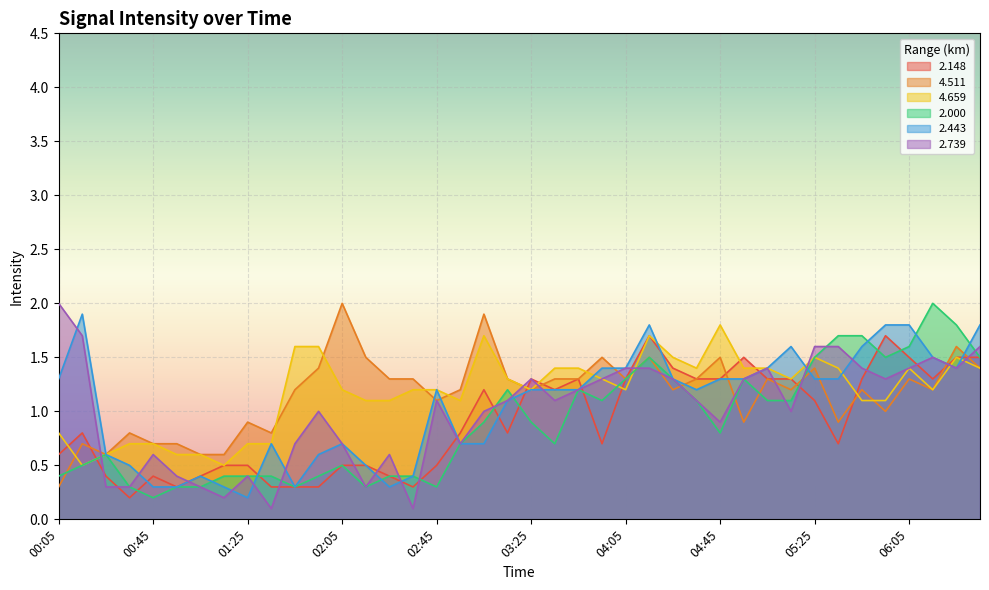

Between 01:15 and 04:35, which is larger?

04:35